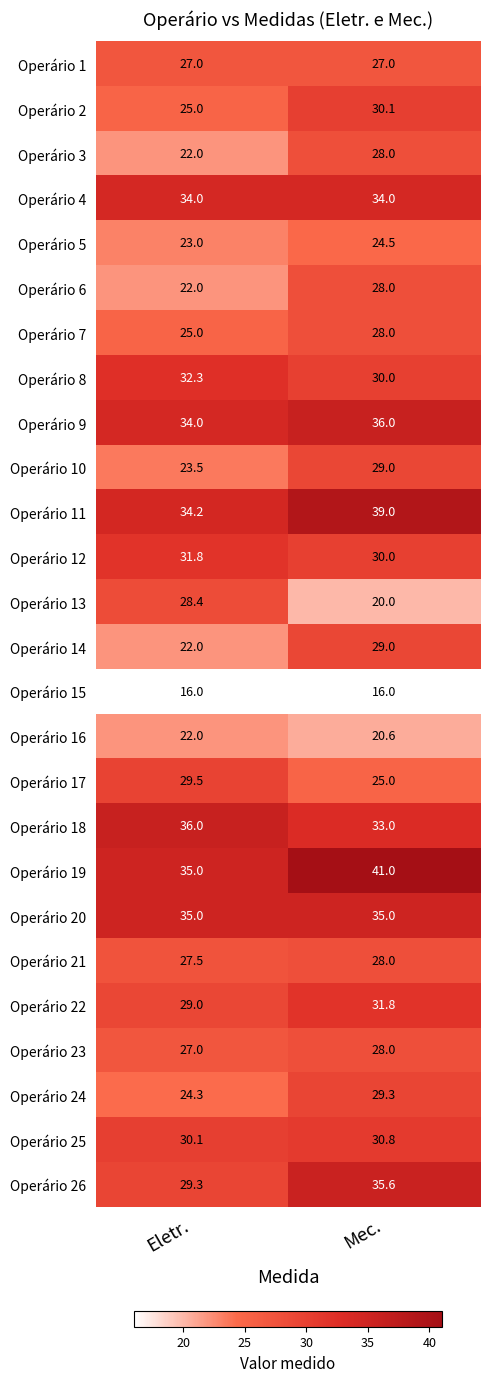

What is the maximum value for Operário 24?

29.3